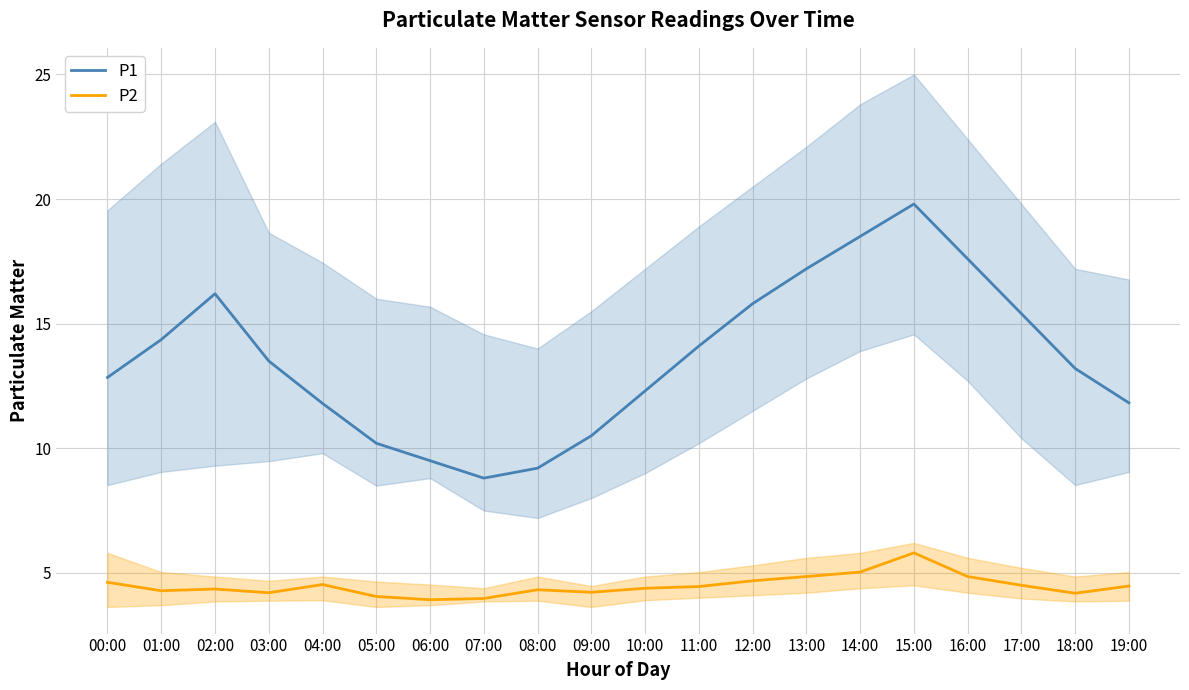

What position from the right is 01:00?

19